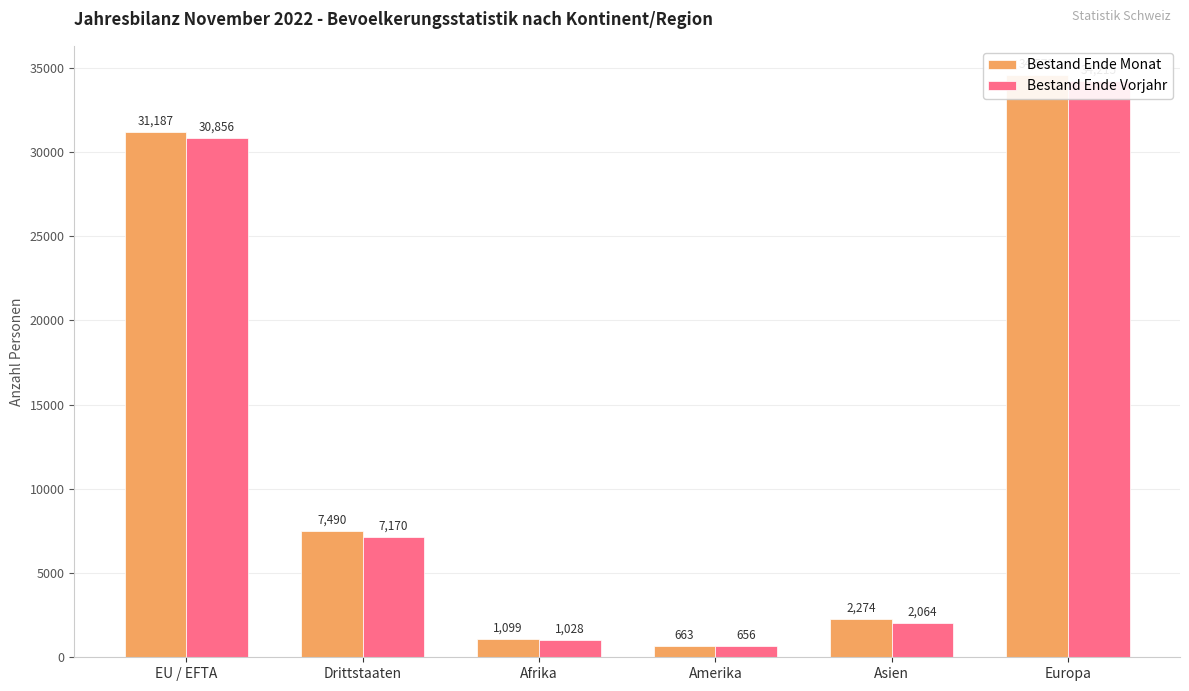

What are all the series names shown in the legend?

Bestand Ende Monat, Bestand Ende Vorjahr